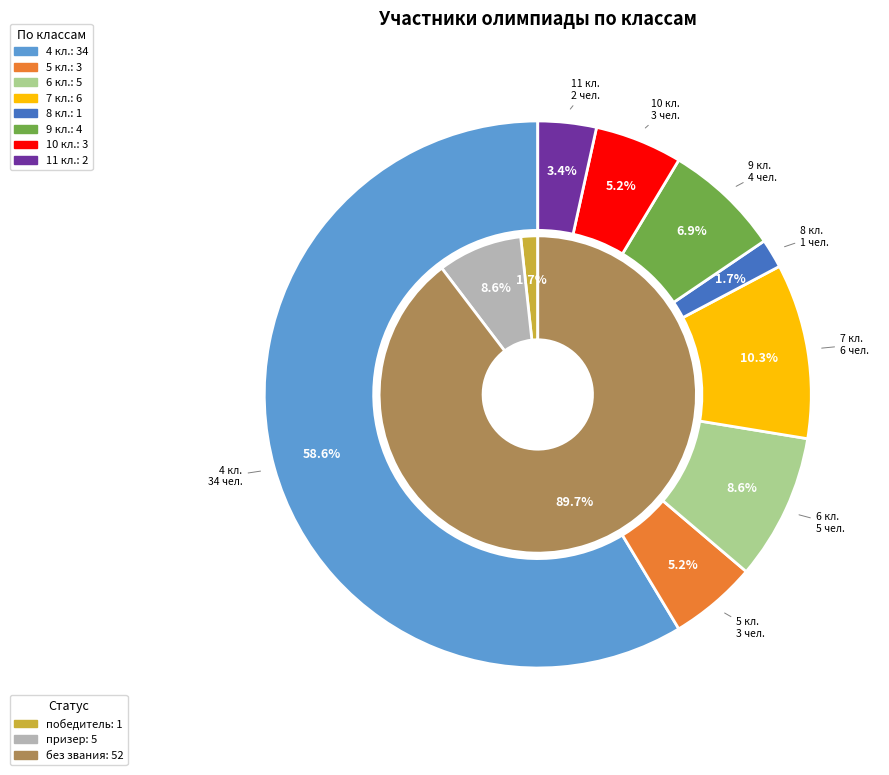

To the nearest percent, what is the difference between the 7 кл. and 6 кл. slice percentages?

2%